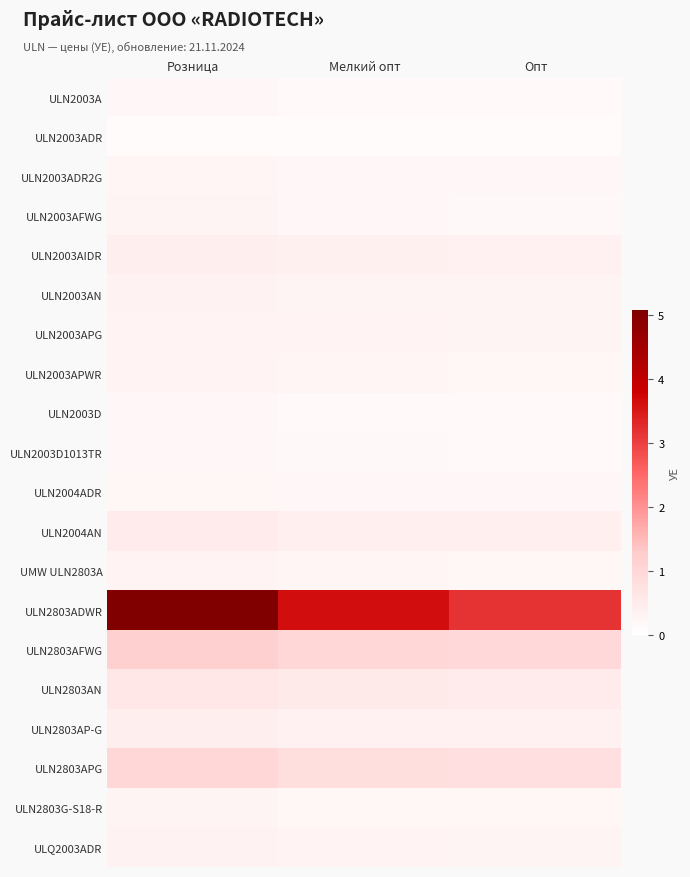

Reading right to left, list all the values displayed in this chart.

ULN2003A: Опт=0.1	Мелкий опт=0.2	Розница=0.2
ULN2003ADR: Опт=0.1	Мелкий опт=0.1	Розница=0.1
ULN2003ADR2G: Опт=0.2	Мелкий опт=0.2	Розница=0.2
ULN2003AFWG: Опт=0.2	Мелкий опт=0.2	Розница=0.3
ULN2003AIDR: Опт=0.3	Мелкий опт=0.4	Розница=0.4
ULN2003AN: Опт=0.3	Мелкий опт=0.3	Розница=0.3
ULN2003APG: Опт=0.3	Мелкий опт=0.3	Розница=0.3
ULN2003APWR: Опт=0.2	Мелкий опт=0.2	Розница=0.3
ULN2003D: Опт=0.2	Мелкий опт=0.2	Розница=0.2
ULN2003D1013TR: Опт=0.2	Мелкий опт=0.2	Розница=0.2
ULN2004ADR: Опт=0.2	Мелкий опт=0.2	Розница=0.2
ULN2004AN: Опт=0.4	Мелкий опт=0.4	Розница=0.5
UMW ULN2803A: Опт=0.2	Мелкий опт=0.2	Розница=0.3
ULN2803ADWR: Опт=3.2	Мелкий опт=3.6	Розница=5.1
ULN2803AFWG: Опт=0.9	Мелкий опт=1.0	Розница=1.2
ULN2803AN: Опт=0.5	Мелкий опт=0.5	Розница=0.6
ULN2803AP-G: Опт=0.3	Мелкий опт=0.4	Розница=0.4
ULN2803APG: Опт=0.8	Мелкий опт=0.8	Розница=1.0
ULN2803G-S18-R: Опт=0.2	Мелкий опт=0.2	Розница=0.3
ULQ2003ADR: Опт=0.3	Мелкий опт=0.3	Розница=0.3